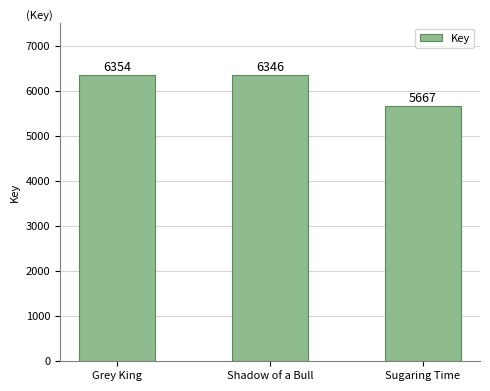

At which label does the data first exceed 6346?

Grey King